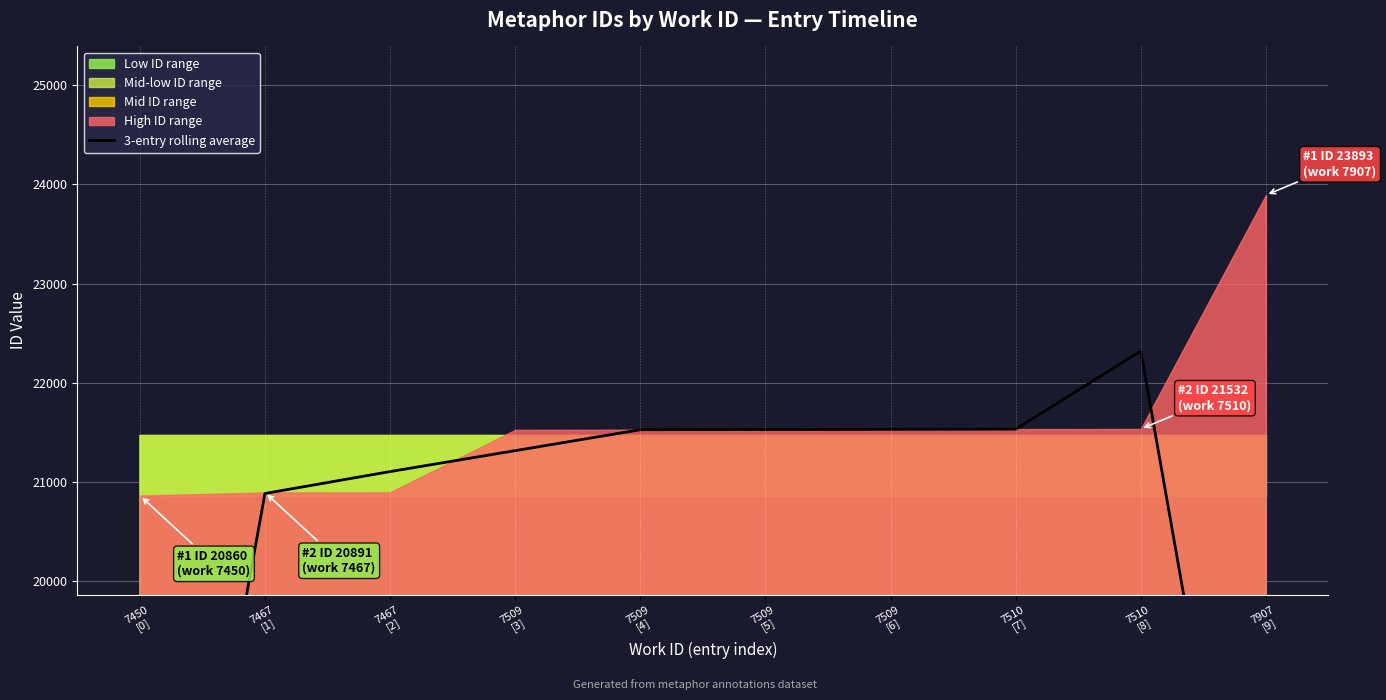

The chart shows a value of 7448.5 at 7467
[2]. True or false?

False